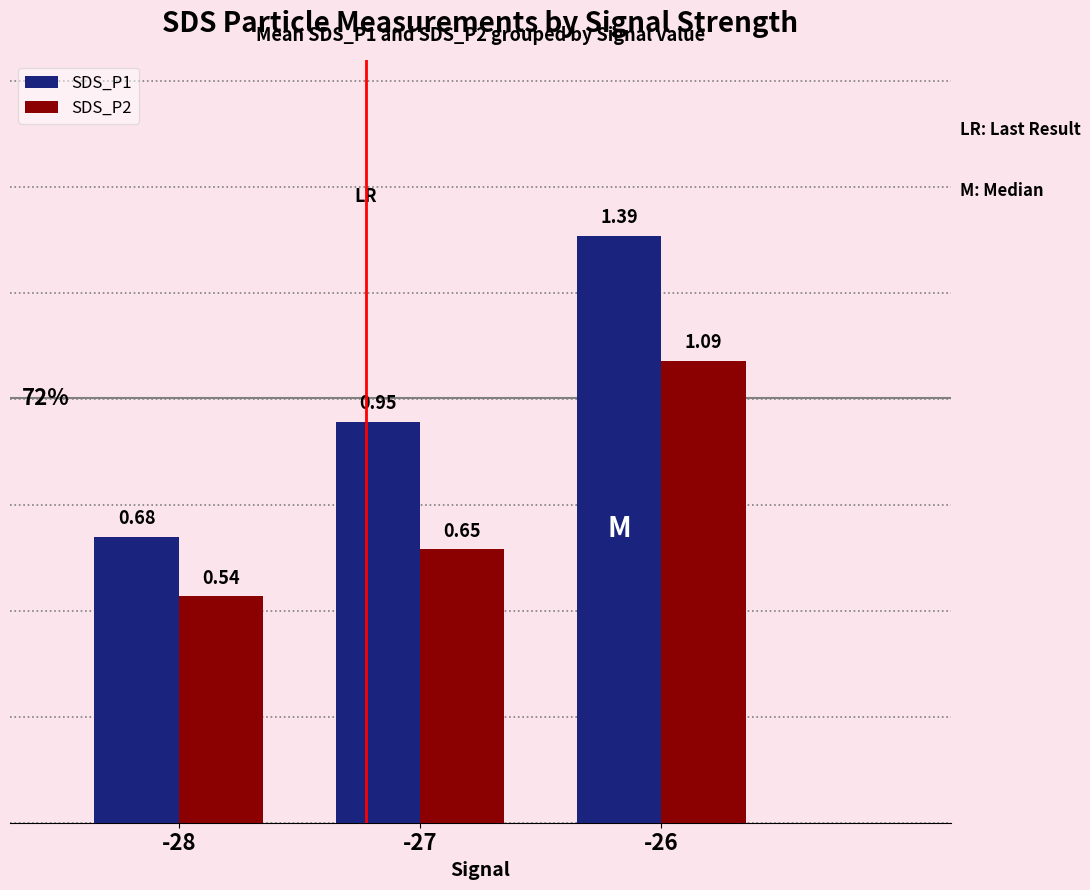

What is the average value of the SDS_P1 series?

1.0